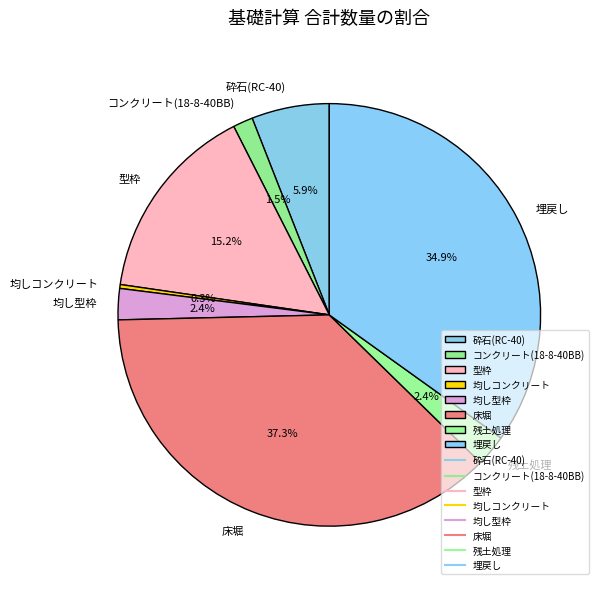

Which slice is the largest?

床堀